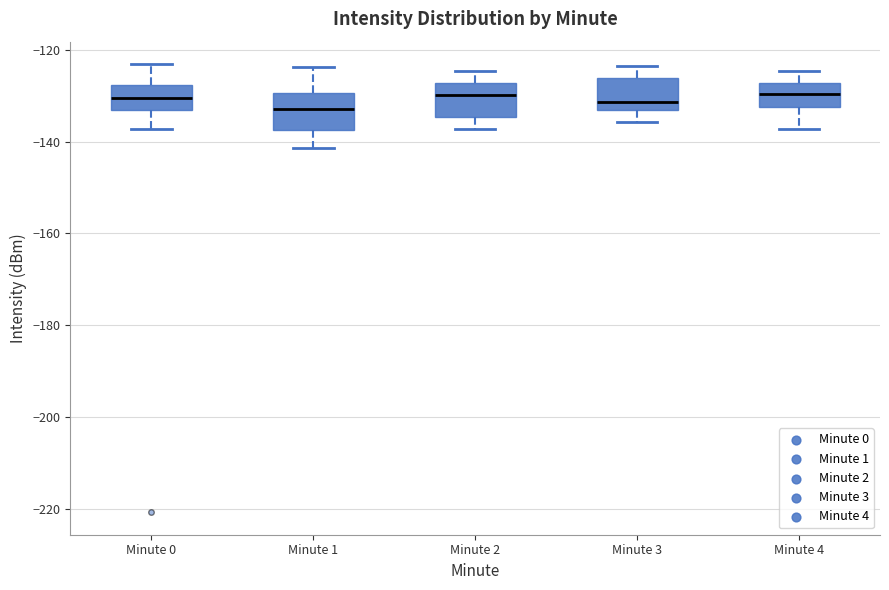

Reading left to right, transcribe this box plot: for each box, give where its median line is, the range the box spans, and where its two whiskers end, as read against the y-axis. The values are not printed on the chart, so give them approximately, as read against the axis.

Minute 0: median -130, box -134 to -128, whiskers -138 to -124
Minute 1: median -132, box -138 to -130, whiskers -142 to -124
Minute 2: median -130, box -134 to -128, whiskers -138 to -124
Minute 3: median -132, box -134 to -126, whiskers -136 to -124
Minute 4: median -130, box -132 to -128, whiskers -138 to -124